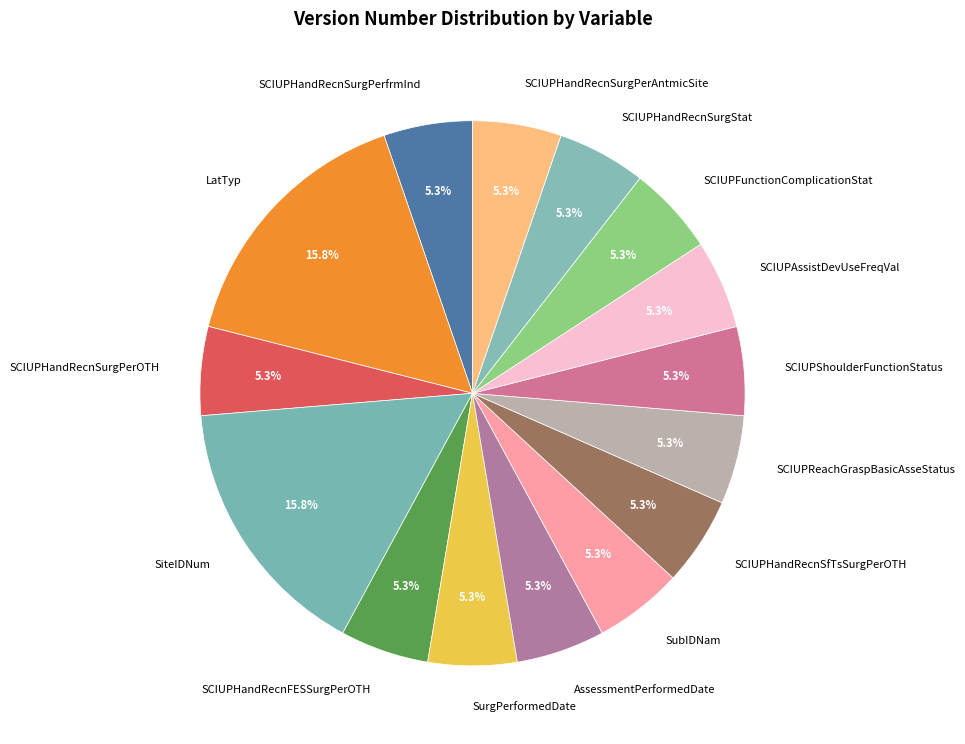

Count the number of slices in the pie.

15